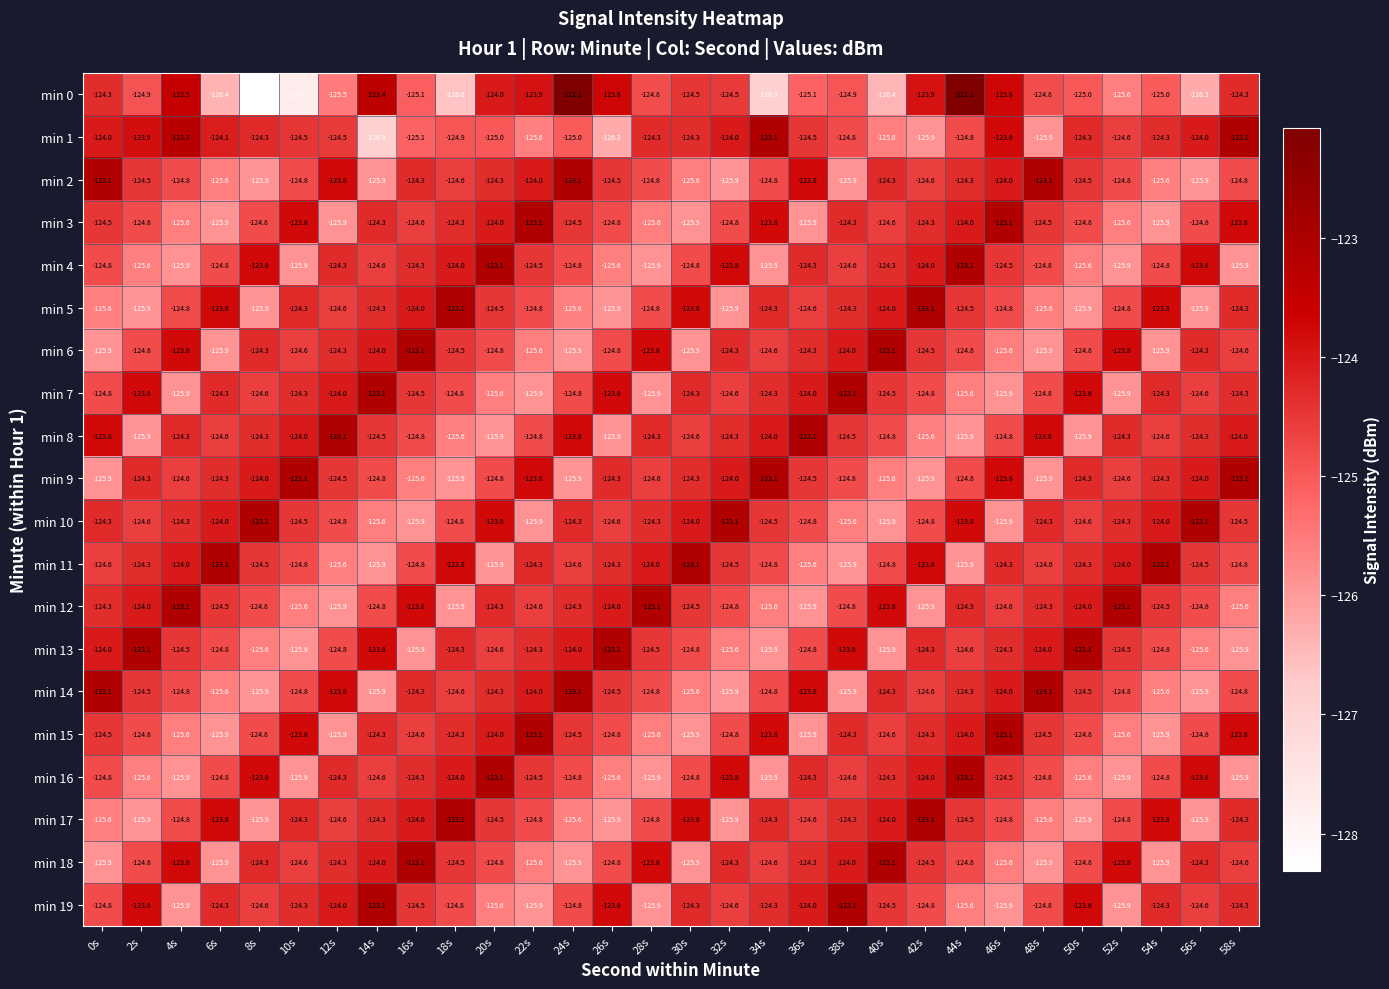

Which label corresponds to the smallest value in the chart?

8s